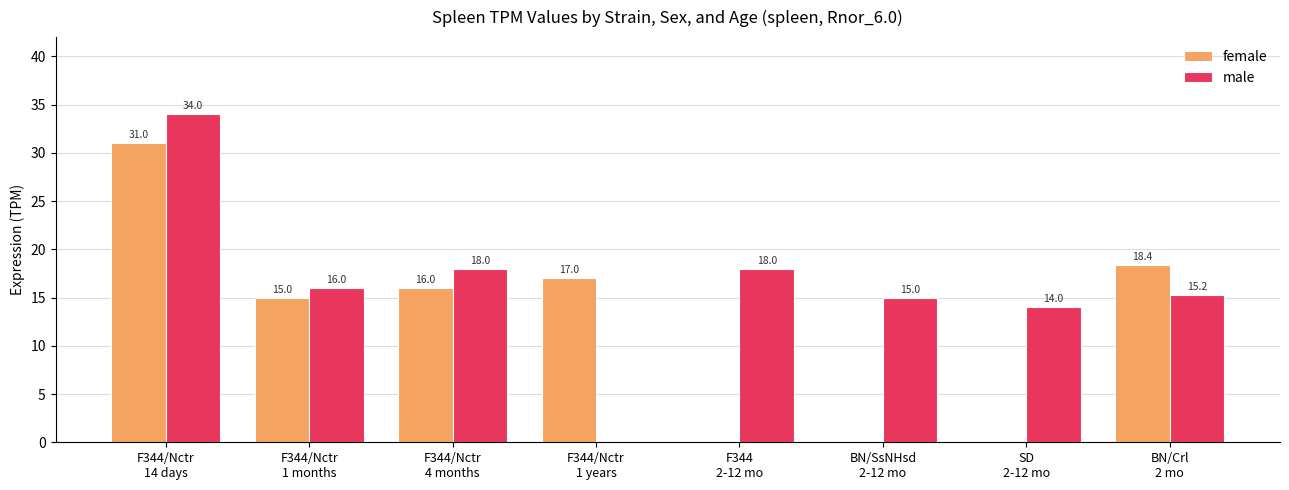

What is the sum of all male values?

130.2